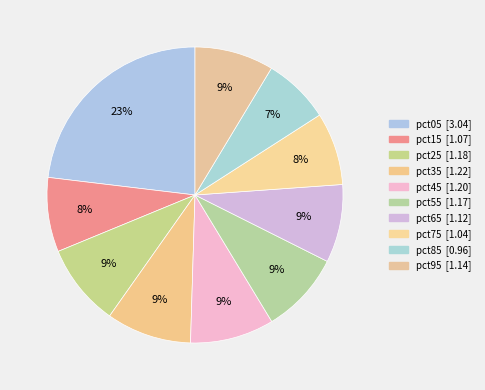

Is it true that pct05 is 23% of the pie?

True